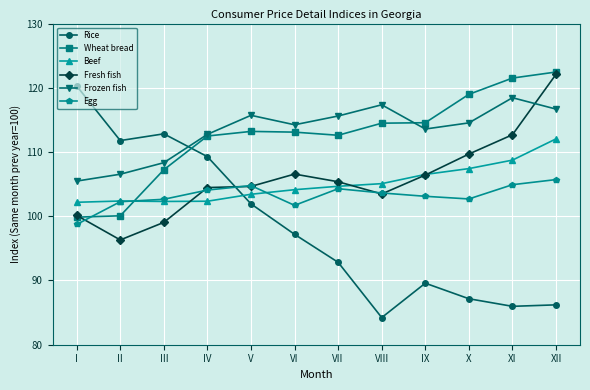

What is the total value across all series at V?

643.7